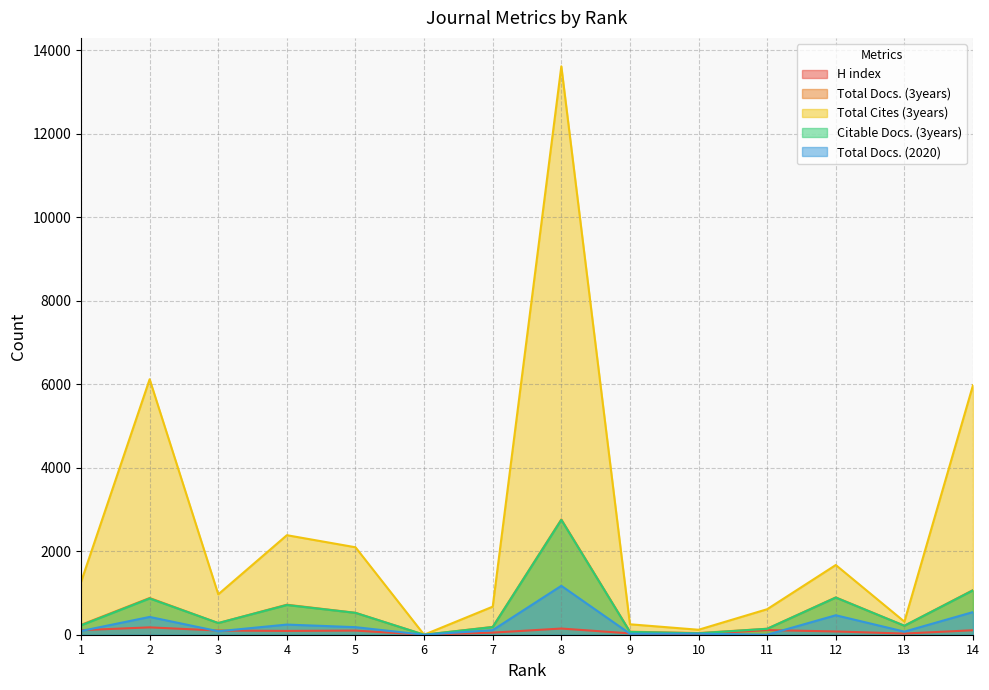

Is it true that Total Docs. (2020) equals 831 at 14?

False